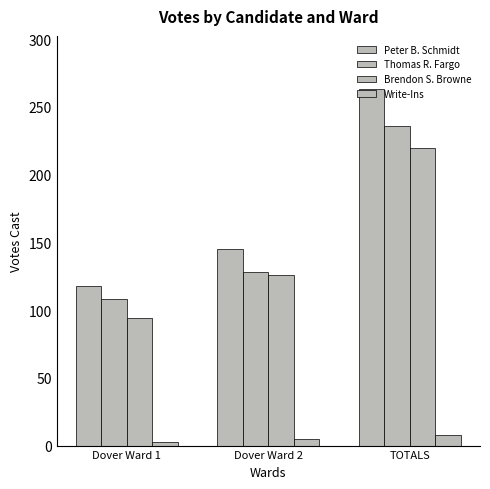

How many bars are there in total?

12